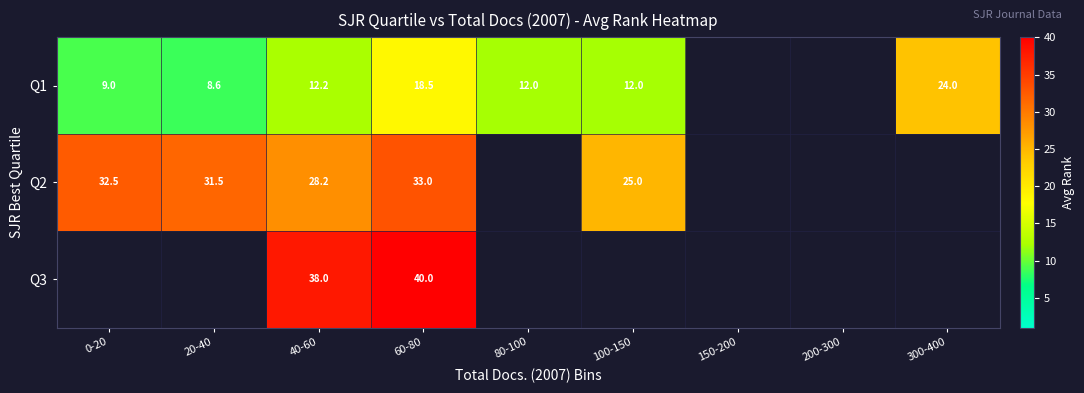

Between 40-60 and 60-80, which series saw the biggest shift?

Q1